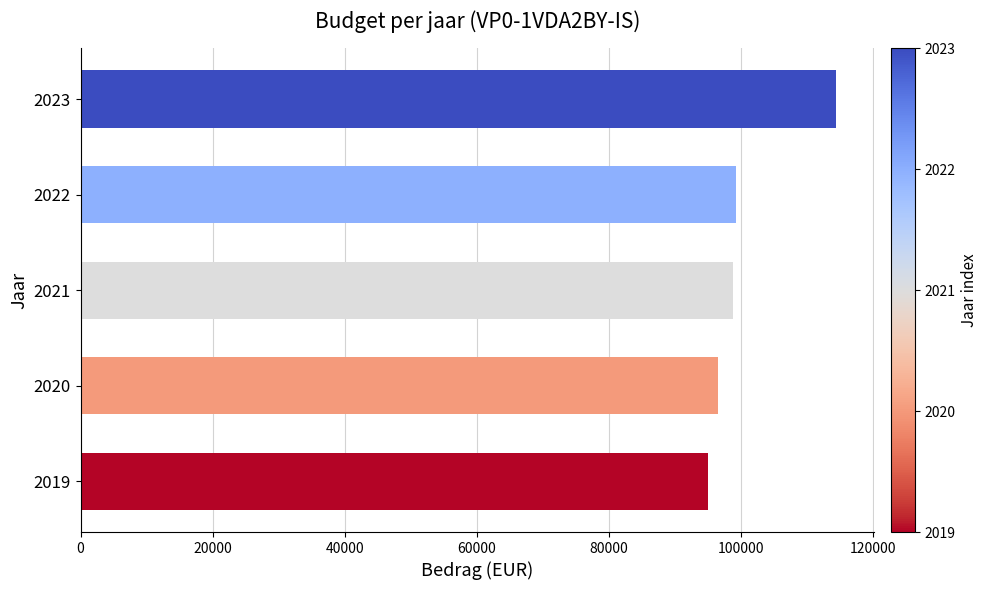

What is the change in value from 2020 to 2023?

+17863